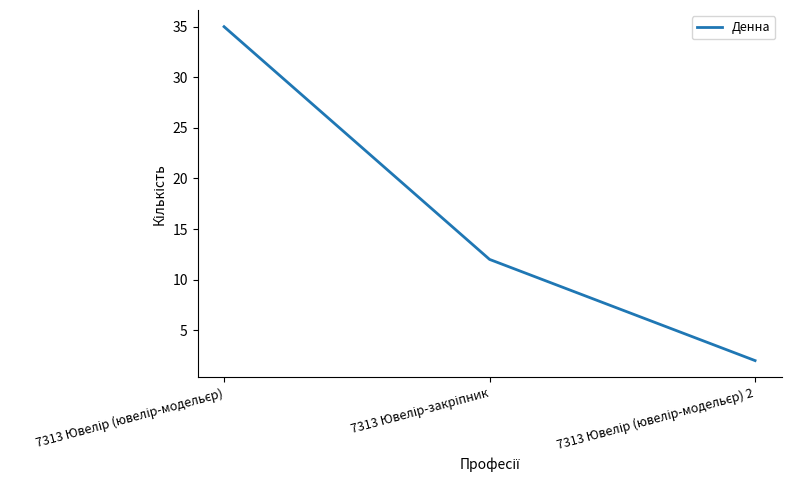

Count the values in the range 2 to 35.

3